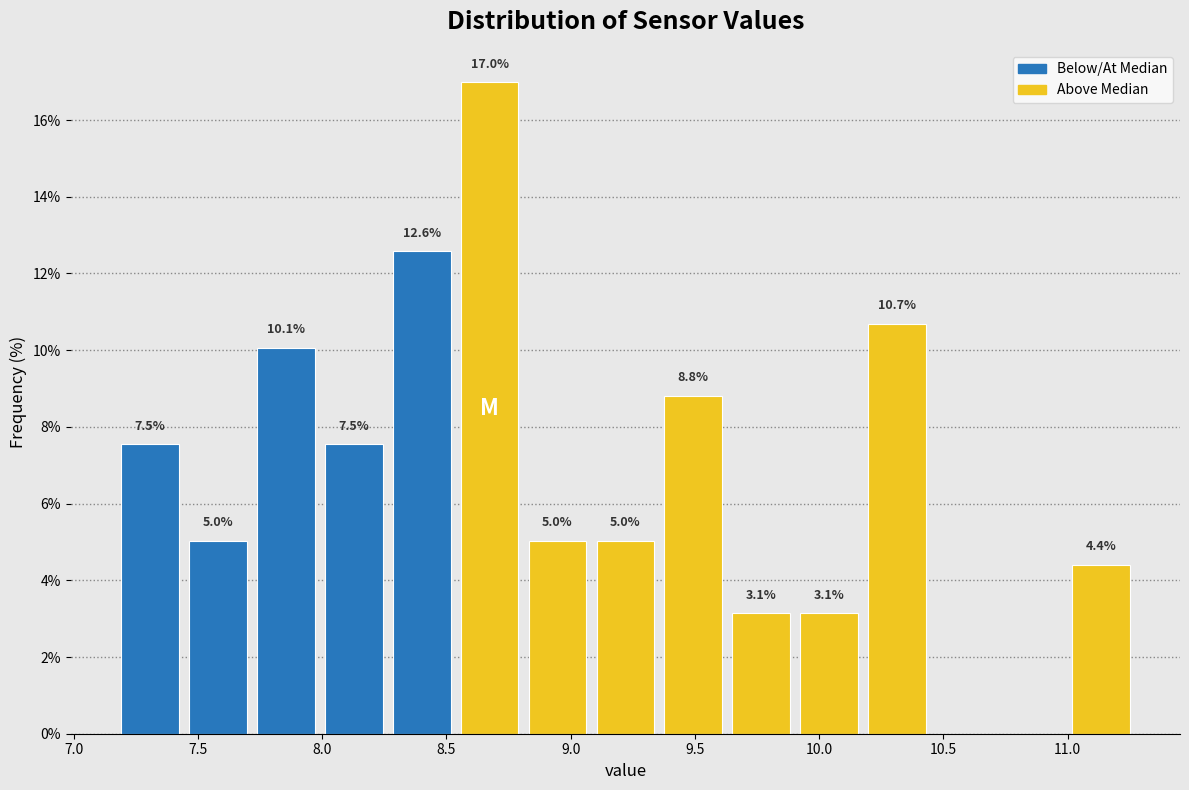

Which range on the x-axis has the tallest bar?

8.55 to 8.80